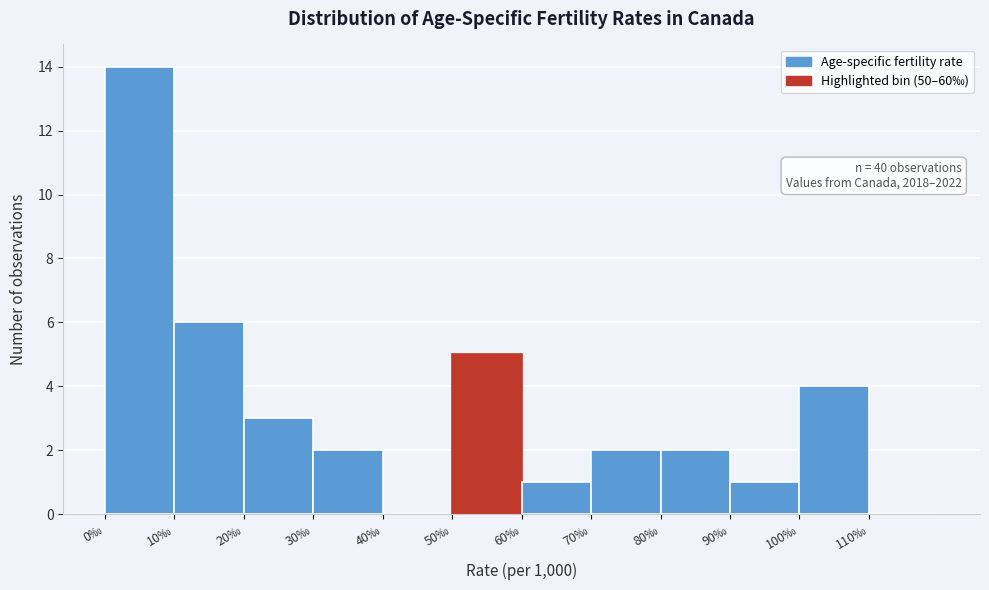

Over which range of the x-axis is the bar tallest?

0 to 10